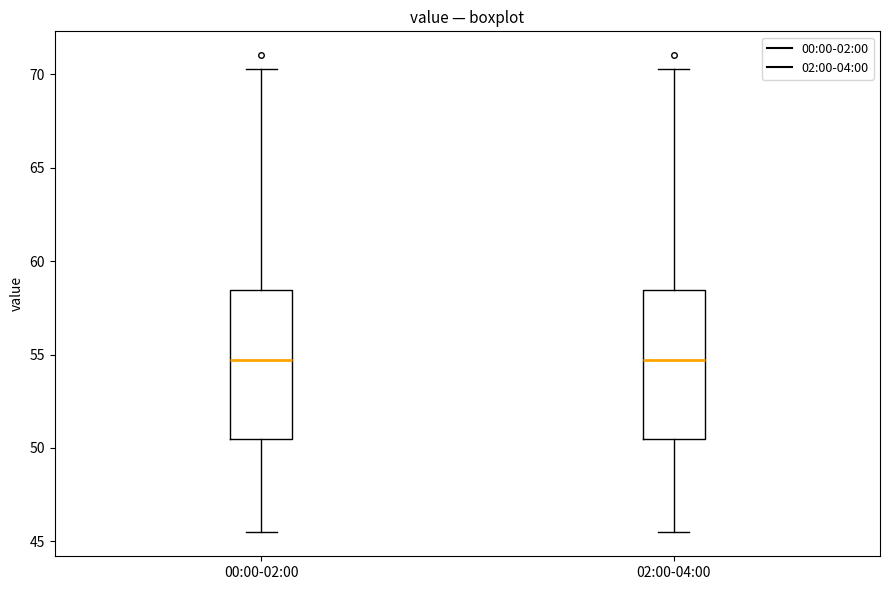

Where is the lower edge of the box for 00:00-02:00 on the y-axis? The values are not printed on the chart, so give them approximately, as read against the axis.

50.5